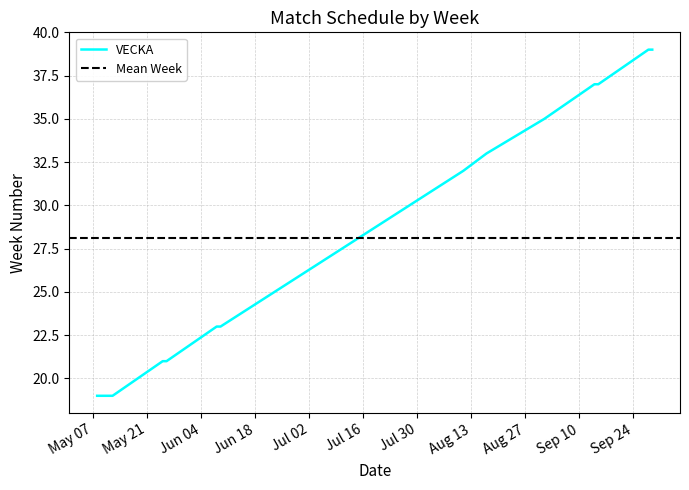

How many distinct data groups are displayed?

1